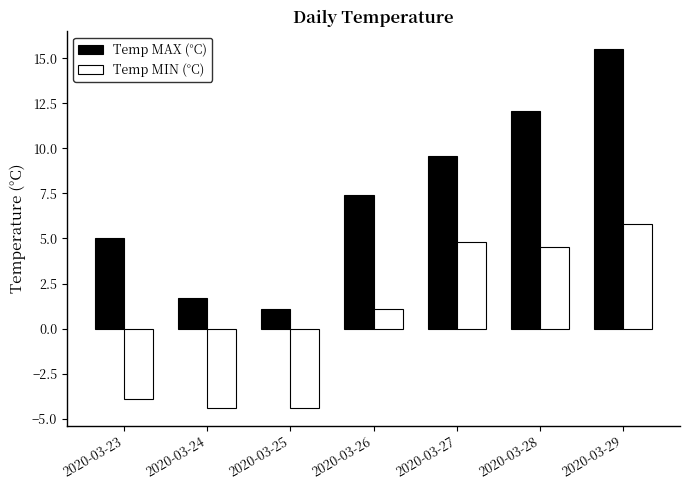

Which series has the largest total across all categories?

Temp MAX (°C)